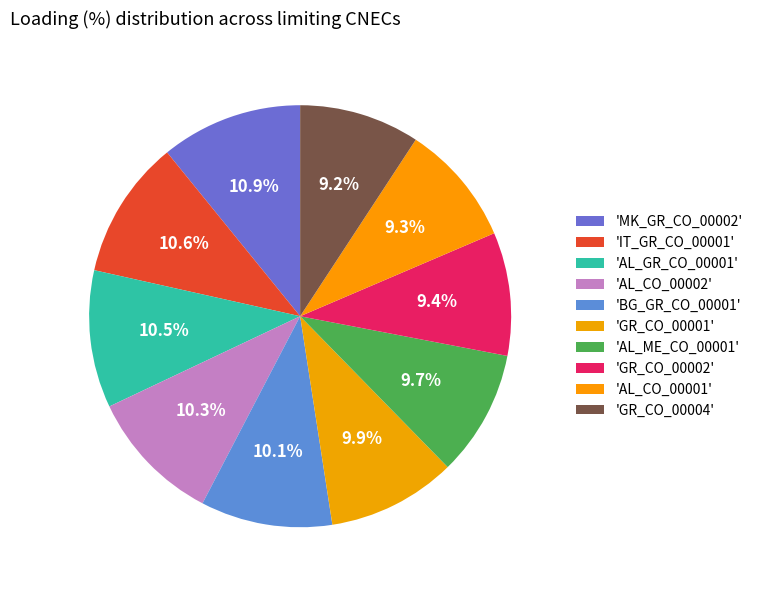

How many segments does this pie chart have?

10